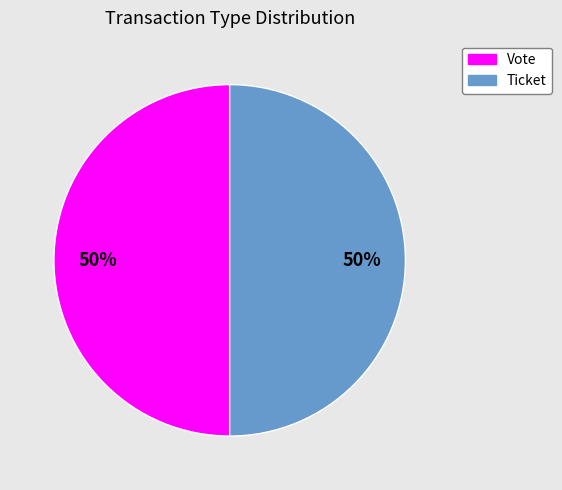

To the nearest percent, what is the difference between the Vote and Ticket slice percentages?

0%